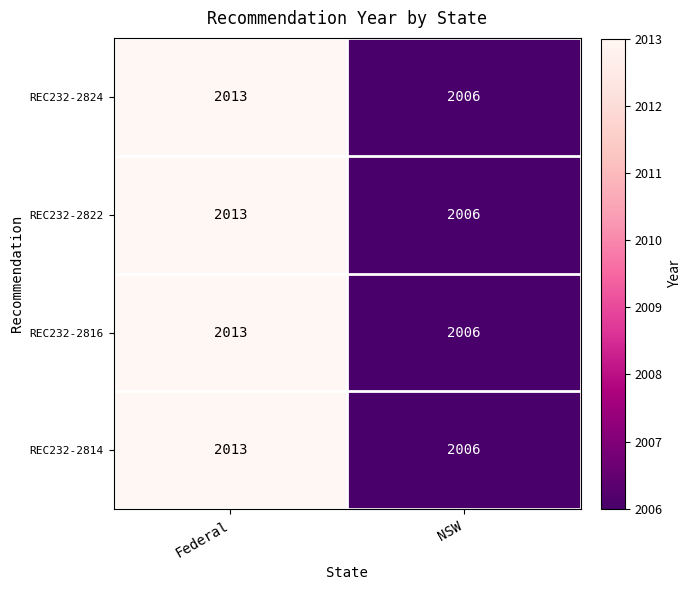

What is the highest value of the REC232-2822 series?

2013